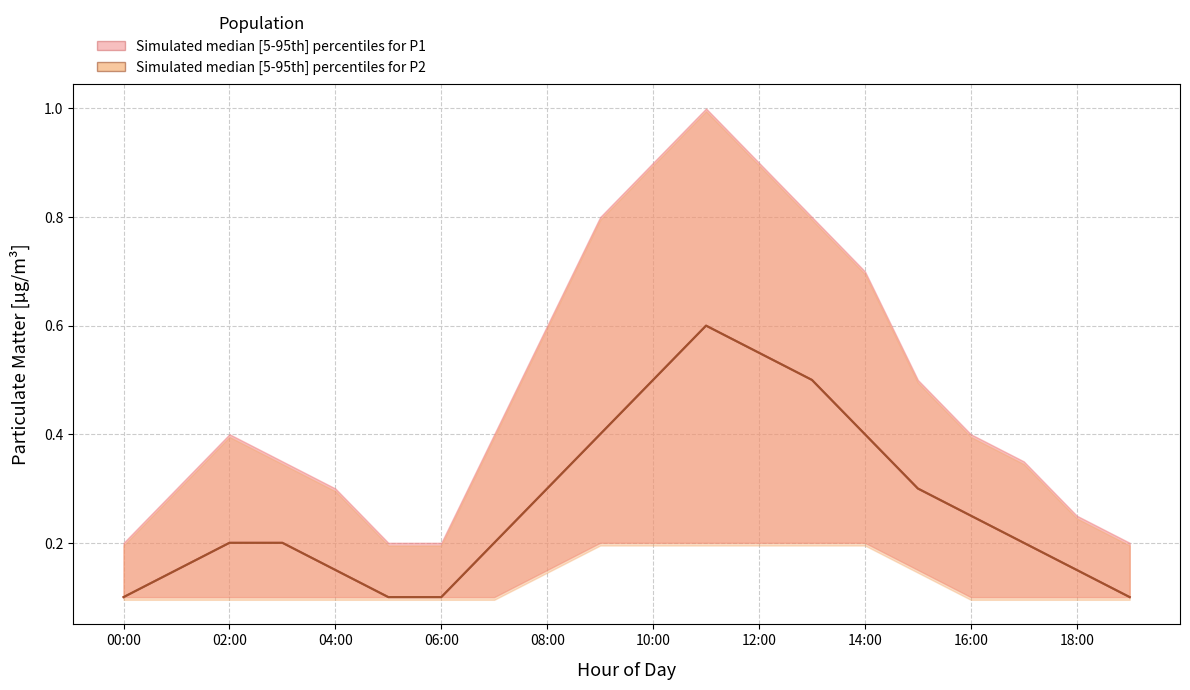

Count the P1_upper values in the range 0 to 1.

20